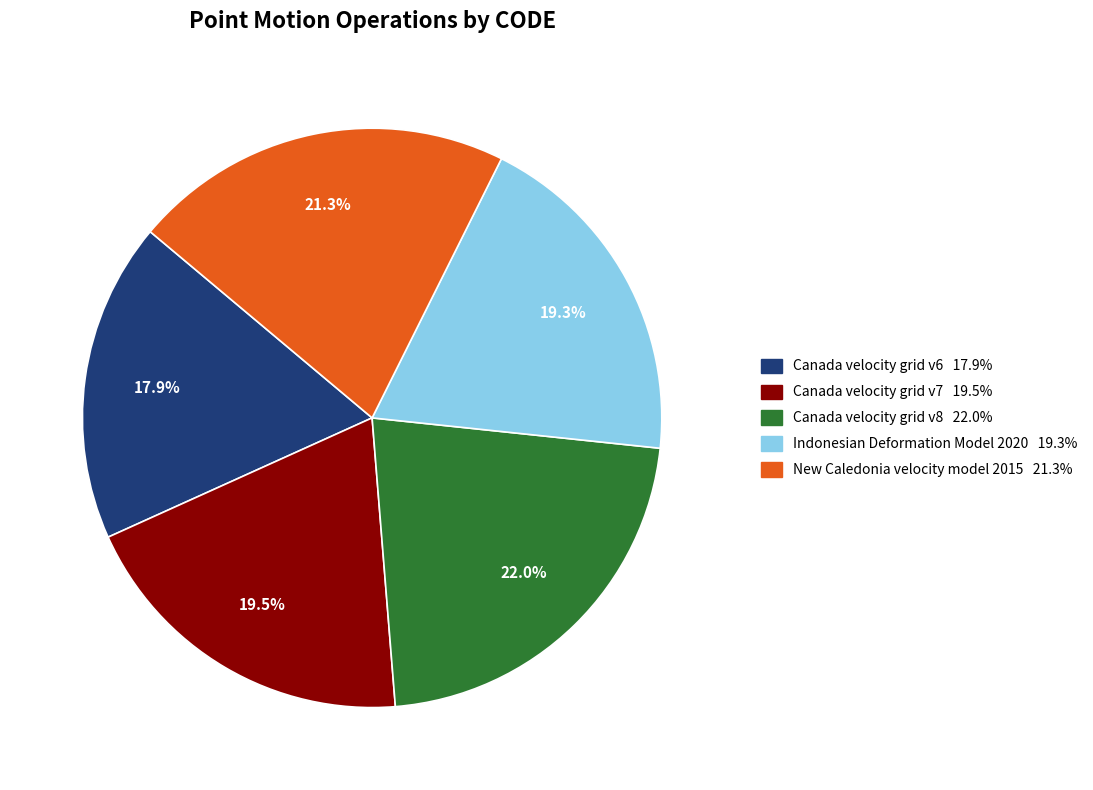

How many slices are in this pie chart?

5